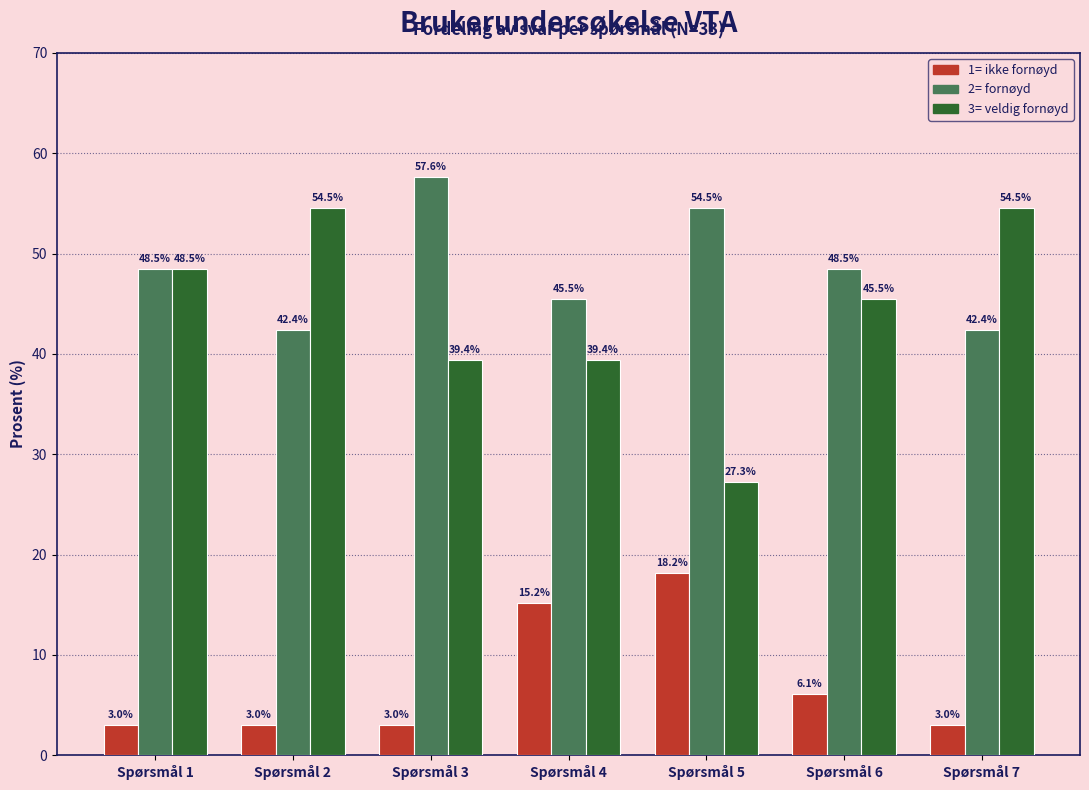

What is the minimum value shown in the chart?

3.0